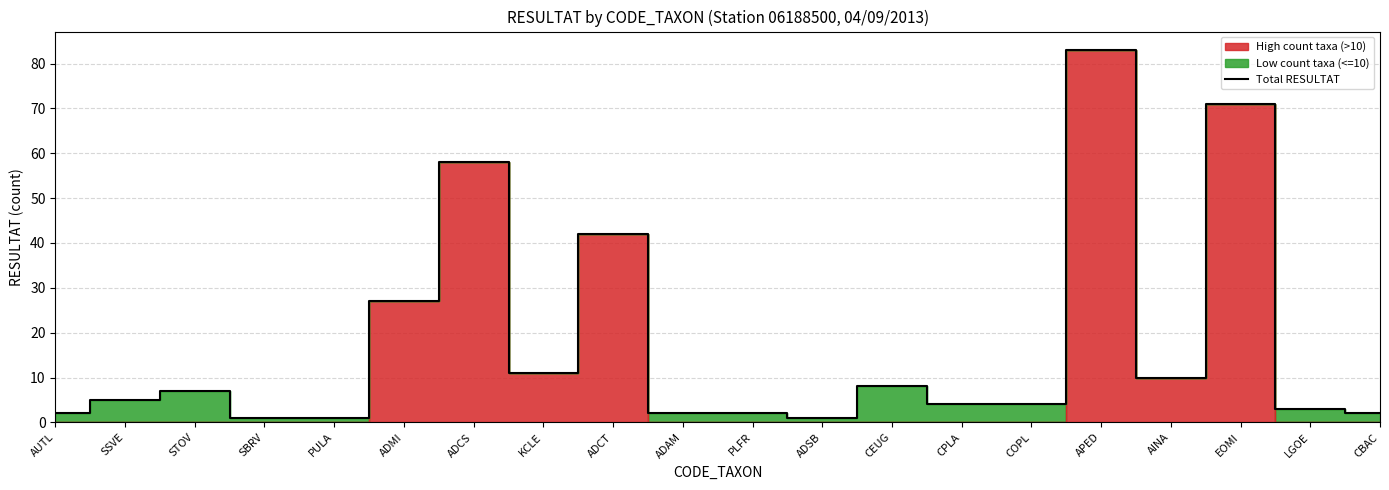

What position from the left is LGOE?

19